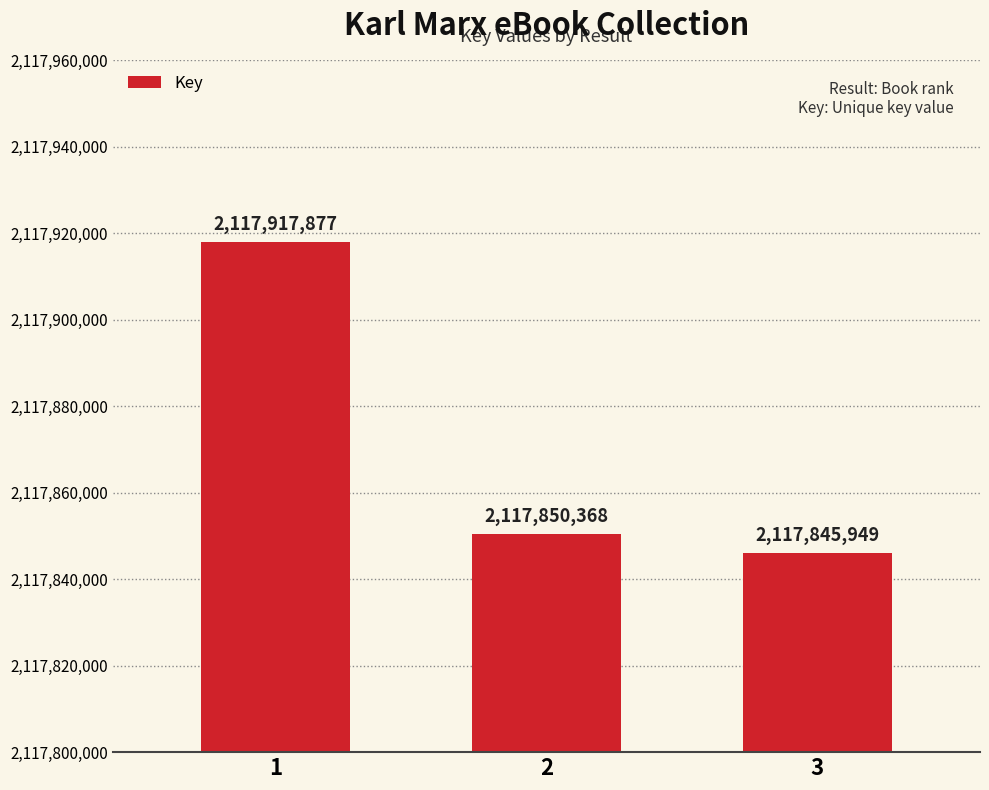

Reading left to right, list all the values displayed in this chart.

2117917877	2117850368	2117845949